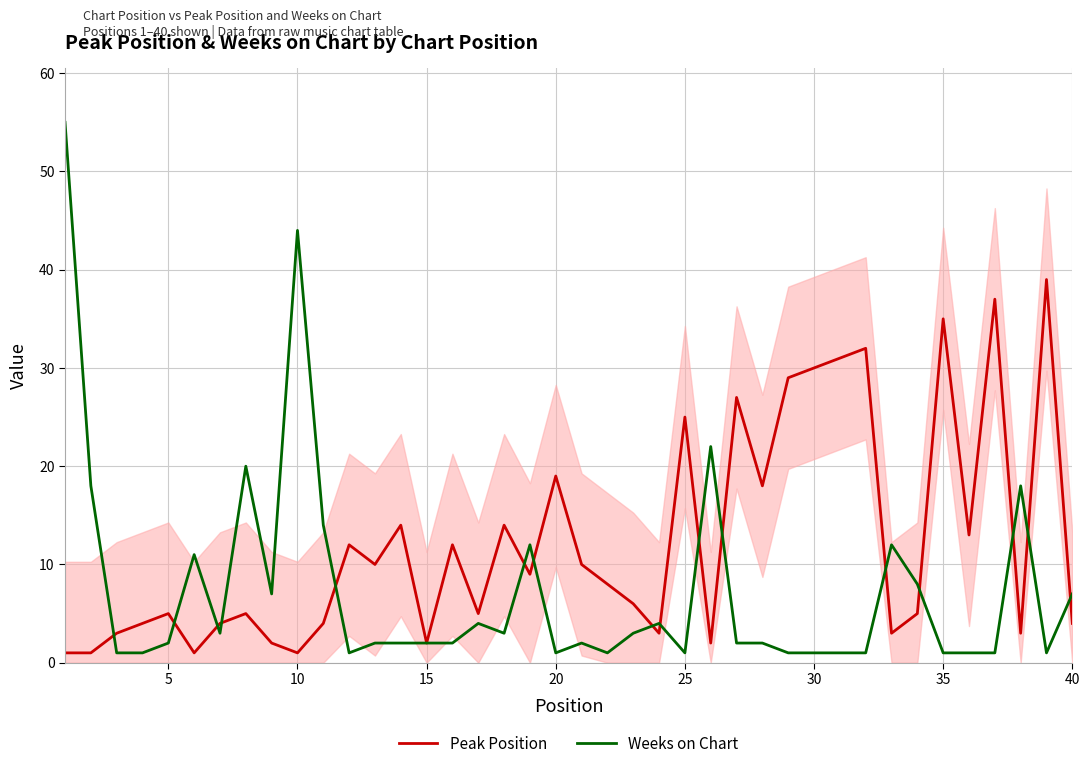

Which series has the widest spread of values?

Weeks on Chart